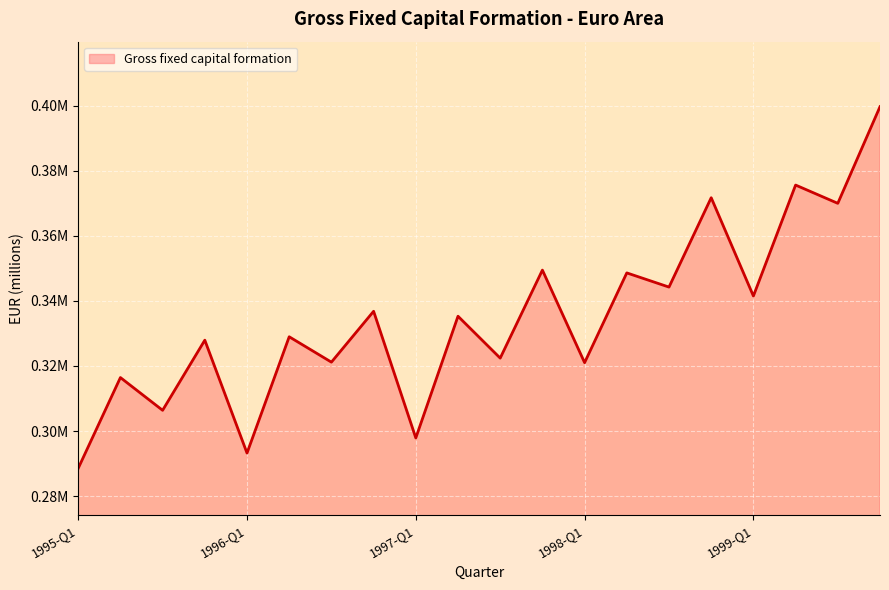

Does the chart have visible grid lines?

Yes